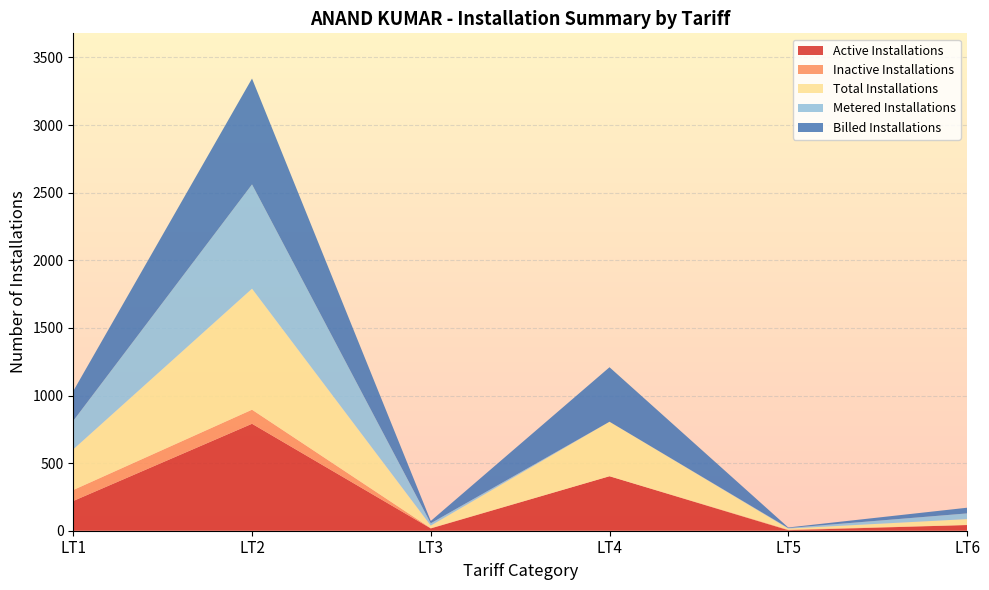

Reading left to right, list all the values displayed in this chart.

Active Installations: 220	791	17	403	4	42
Inactive Installations: 81	104	2	0	4	1
Total Installations: 301	895	19	403	8	43
Metered Installations: 211	771	17	0	4	42
Billed Installations: 220	783	17	403	4	42